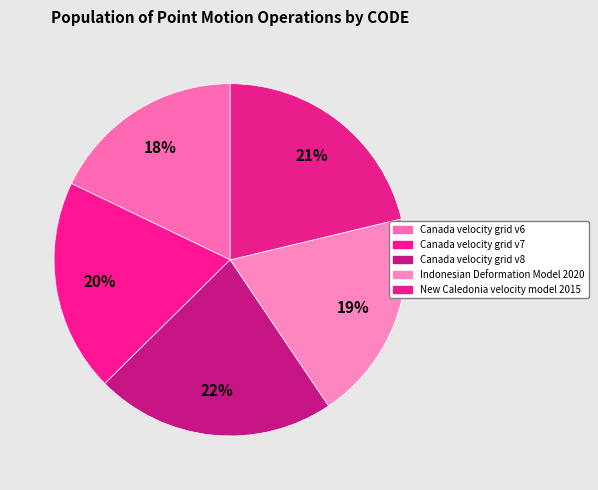

How many slices are in this pie chart?

5